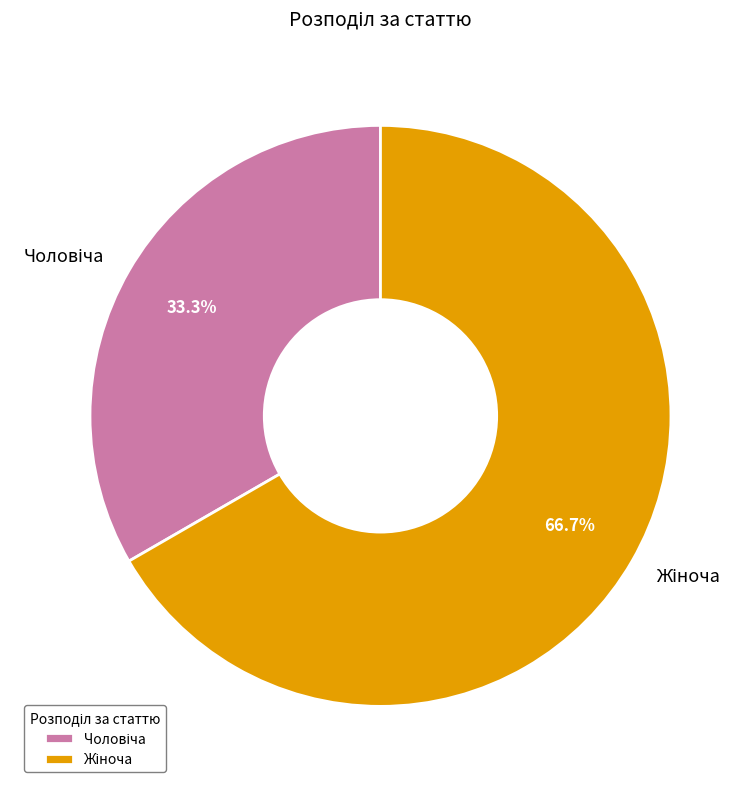

Combined, do Жіноча and Чоловіча account for over 50%?

Yes